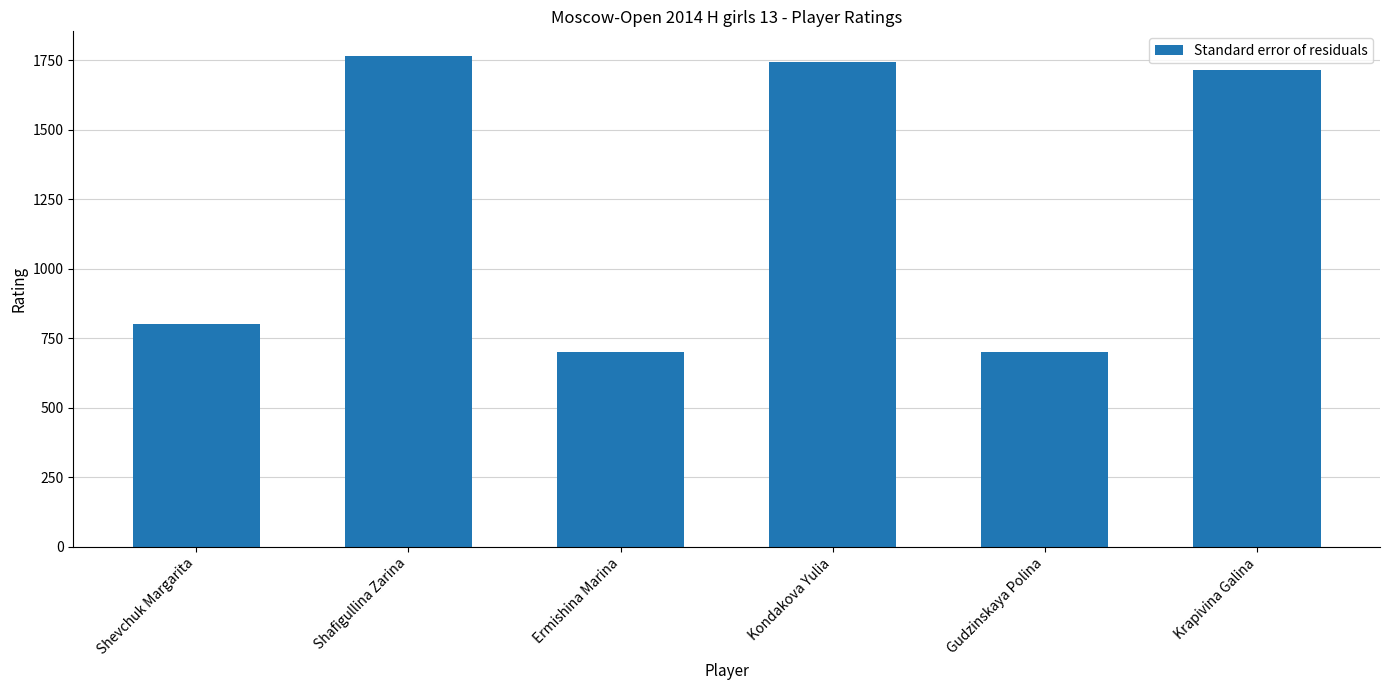

The chart shows a value of 287 at Ermishina Marina. True or false?

False